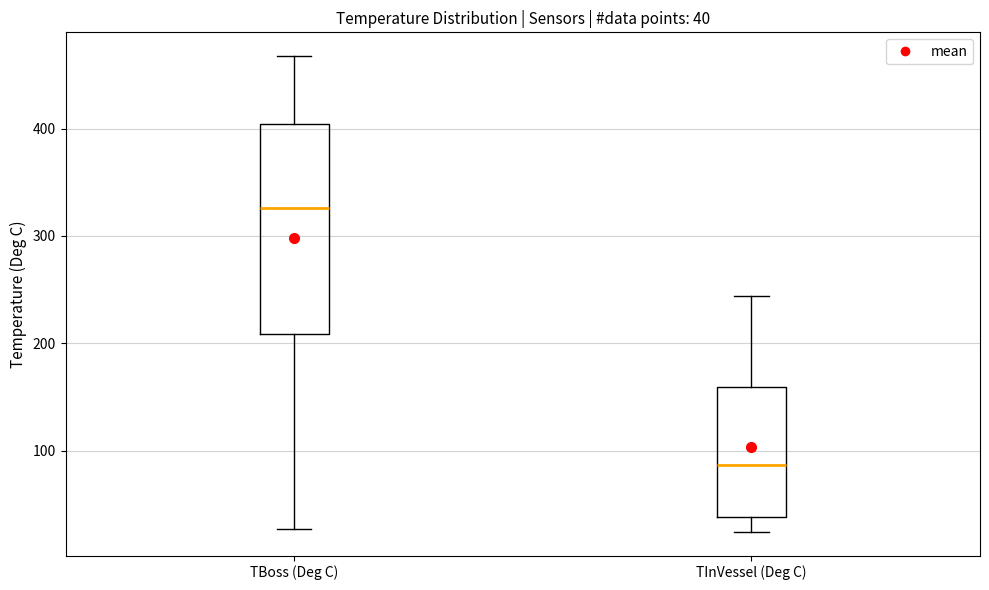

Which box has the highest median line?

TBoss (Deg C)